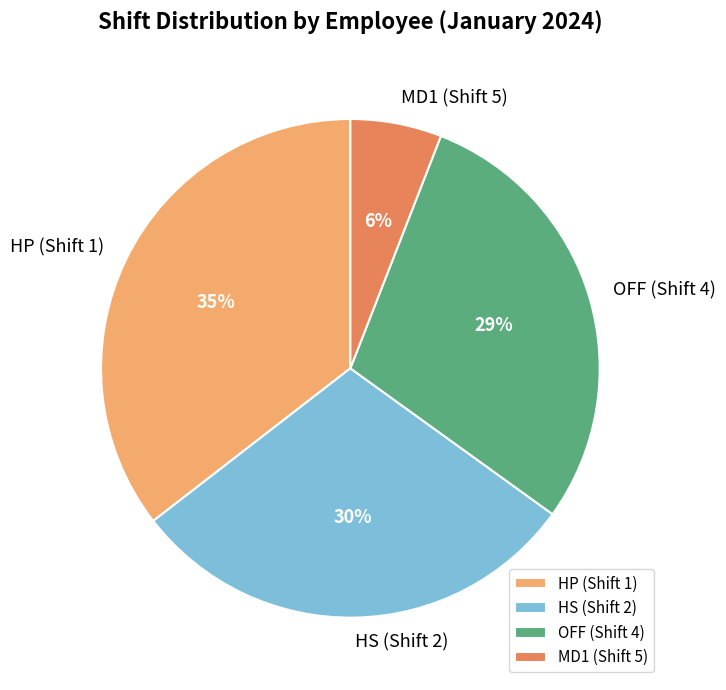

What percentage is the HP (Shift 1) slice, to the nearest percent?

35%